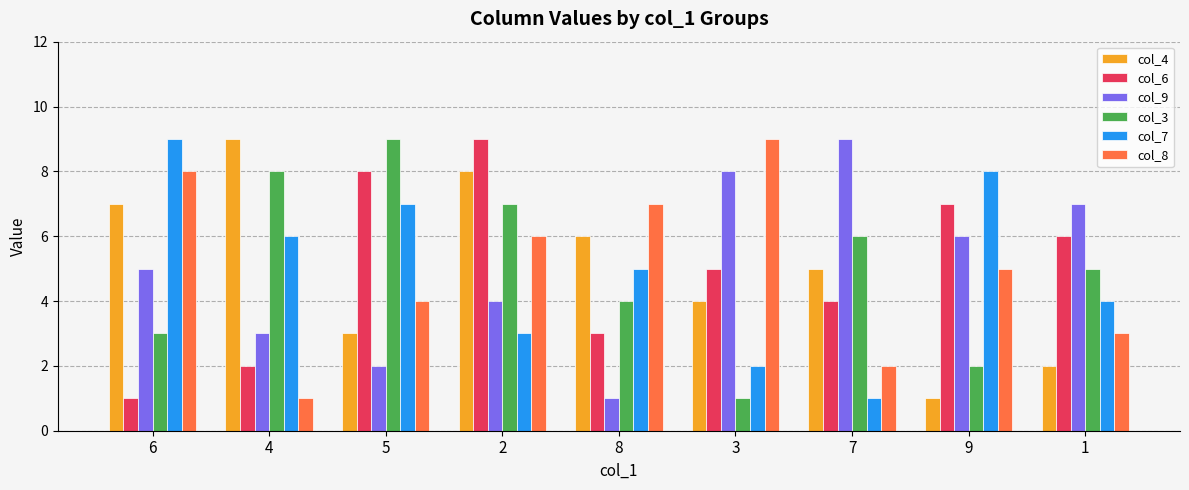

What is the label of the 5th bar from the right?

8